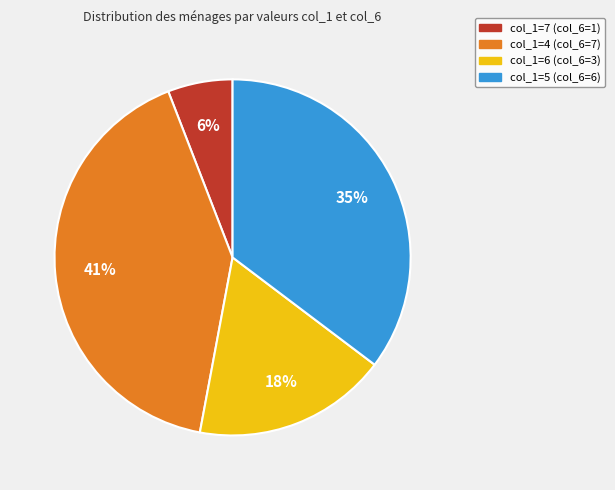

To the nearest percent, what is the average slice percentage?

25%